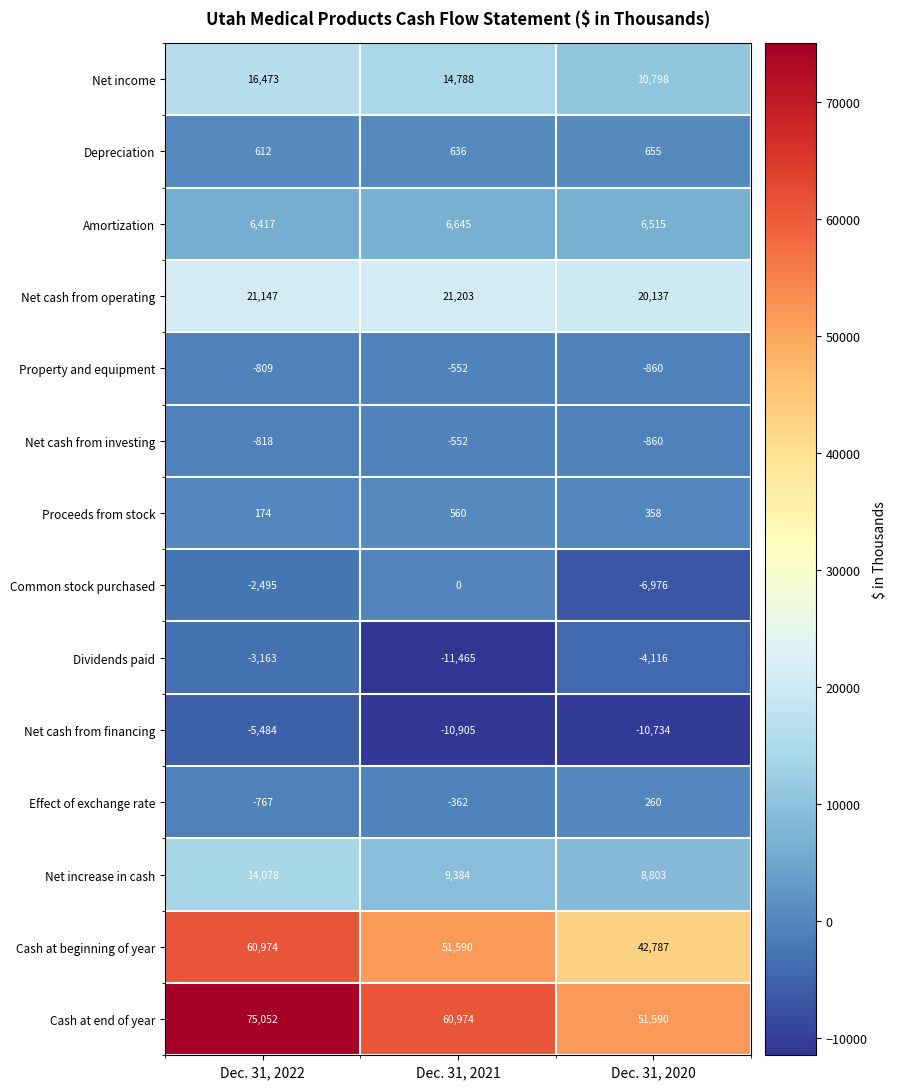

What is the difference between the highest and lowest values at Dec. 31, 2020?

62324